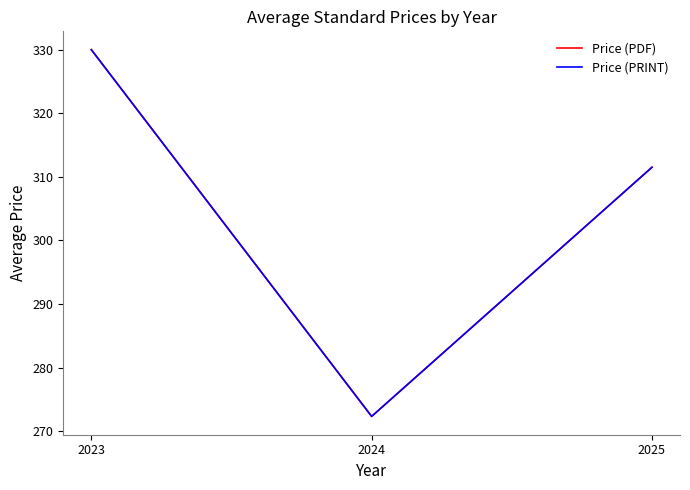

Is this an area chart (filled region under the line)?

No